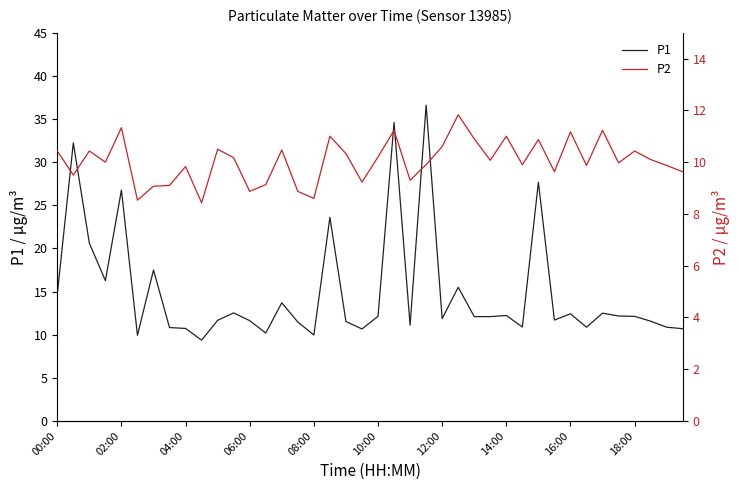

Which series has the largest range (max minus min)?

P1